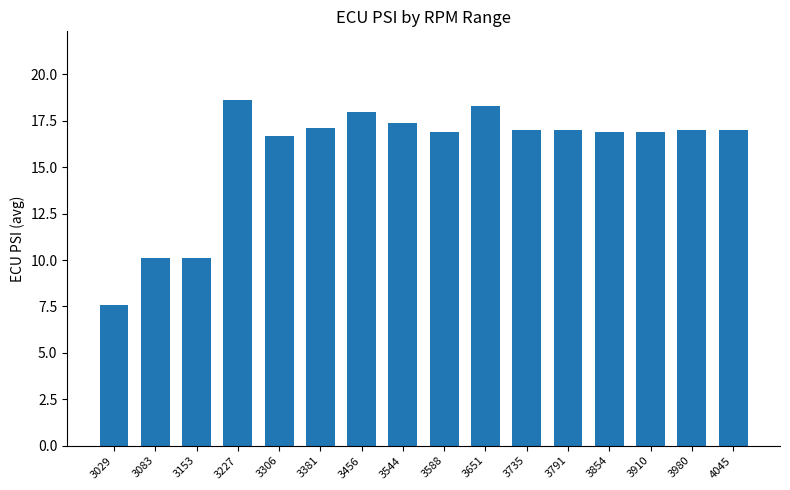

At which label does the data first exceed 17?

3227